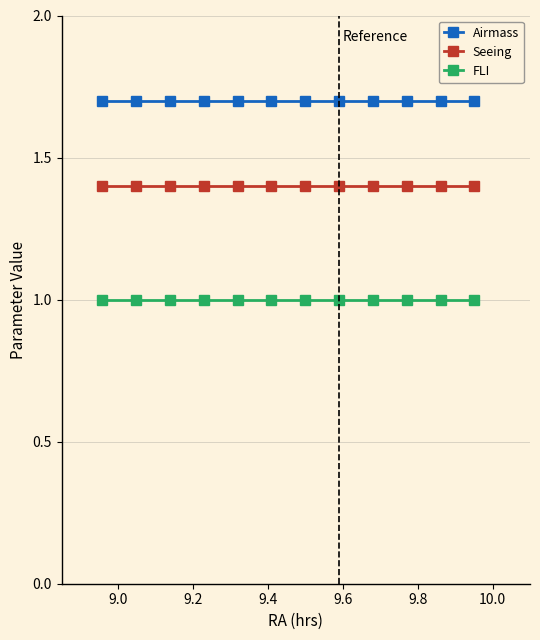

List the series in order of their overall mean, highest first.

Airmass, Seeing, FLI